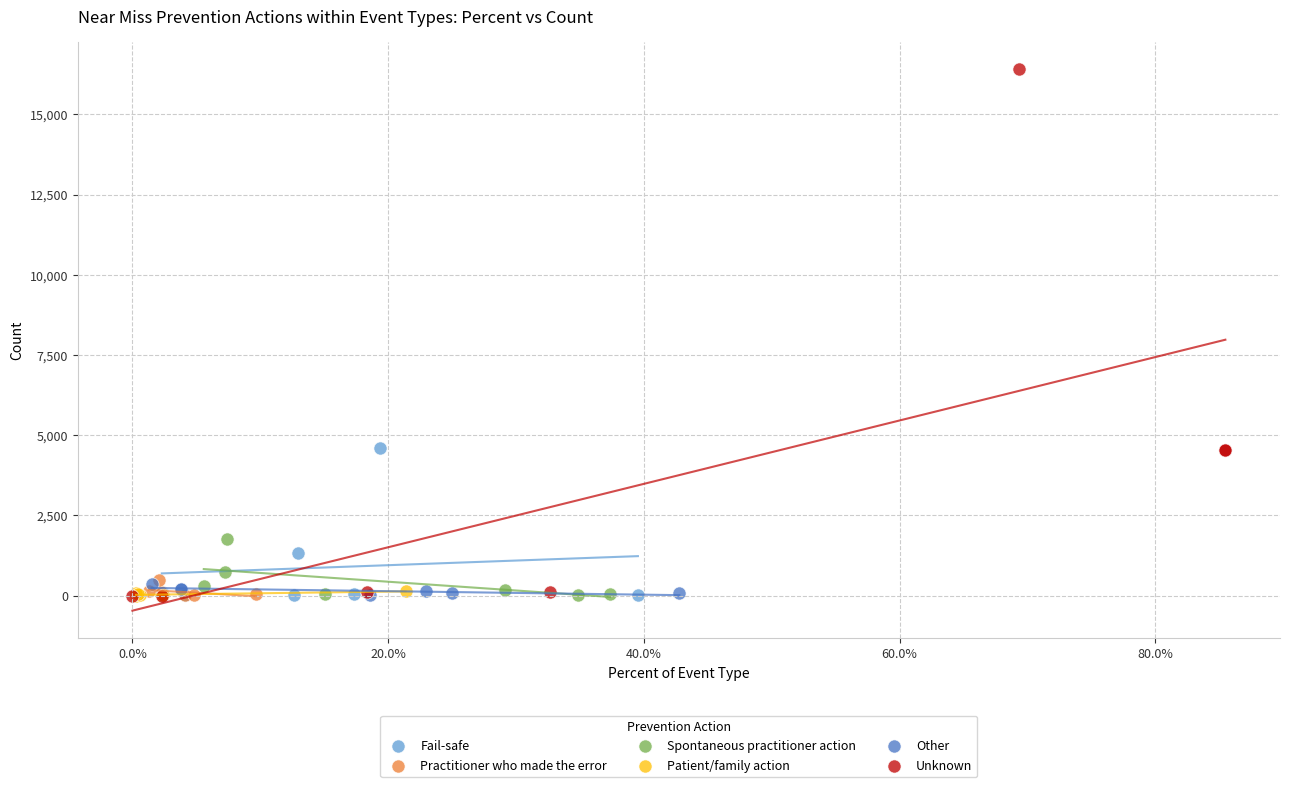

Which series has the largest Y range (max minus min)?

Unknown